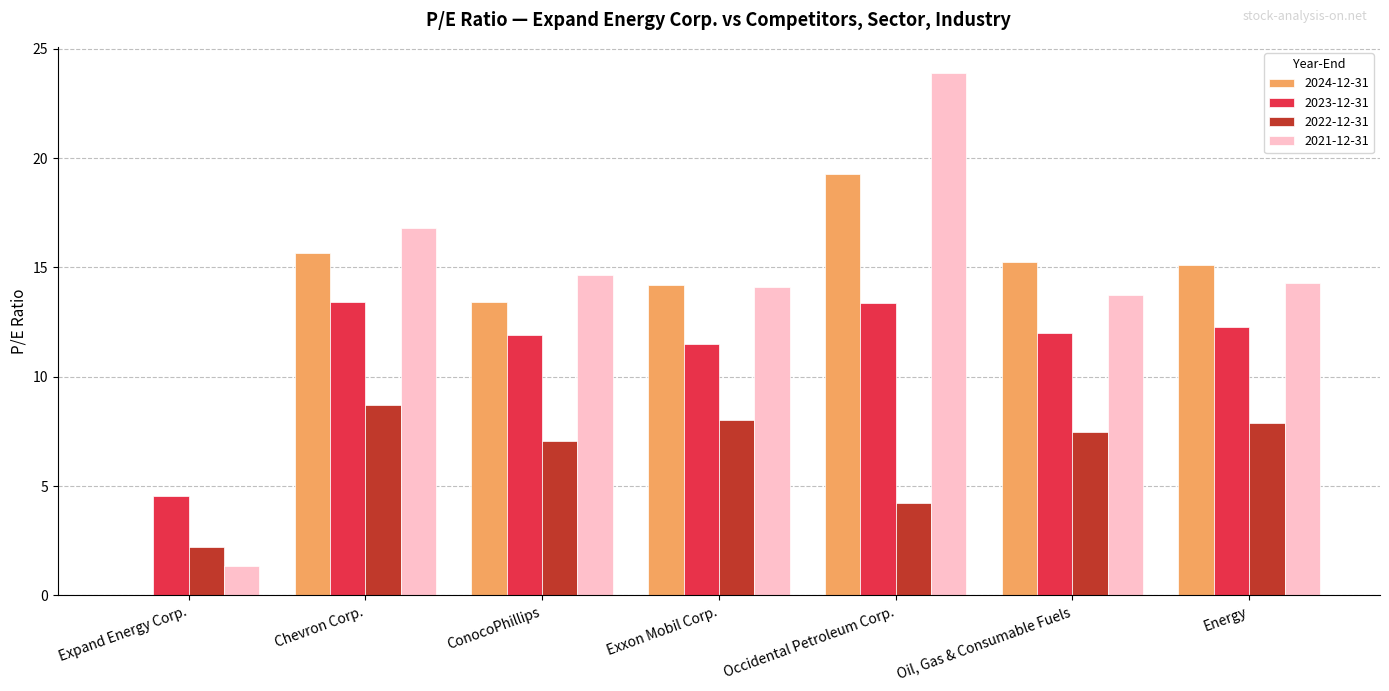

Is the value of 2024-12-31 at Expand Energy Corp. greater than the value of 2023-12-31 at Oil, Gas & Consumable Fuels?

No